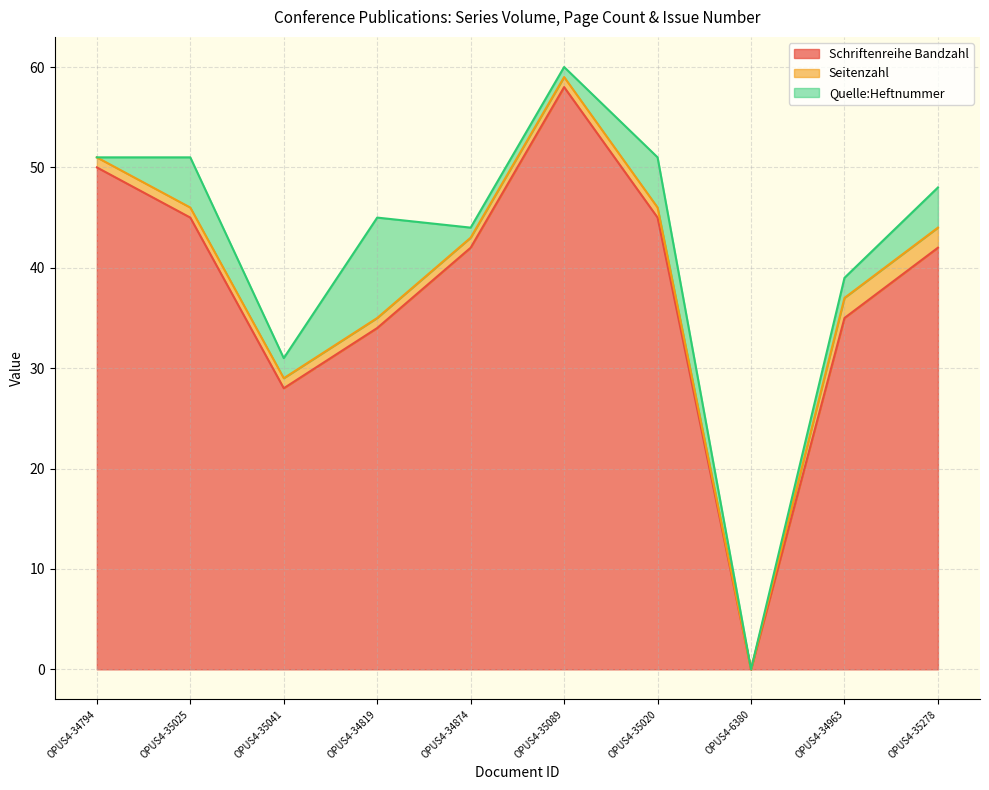

Between OPUS4-35041 and OPUS4-34819, which series saw the biggest shift?

Quelle:Heftnummer